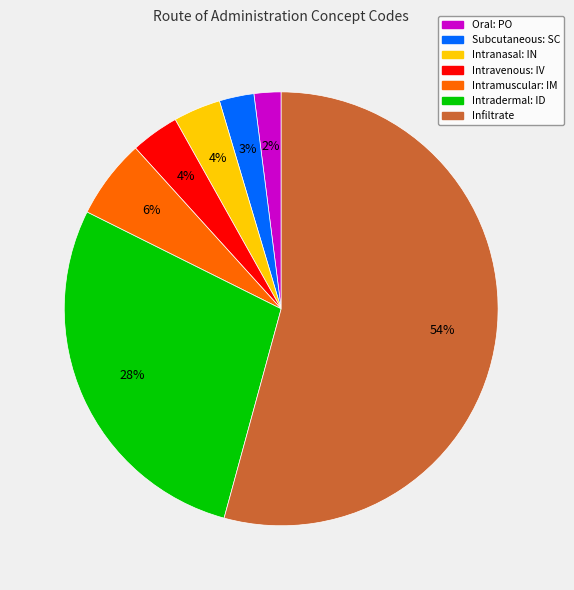

Is there a majority slice in this chart?

Yes